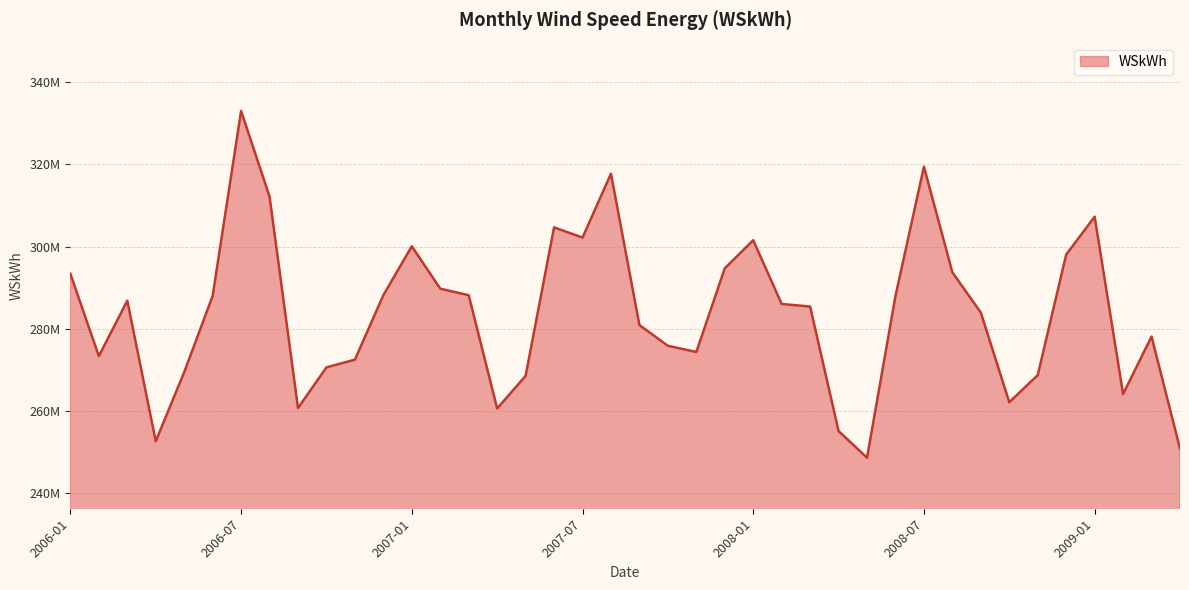

What is the label of the 31st point from the left?

2008-07